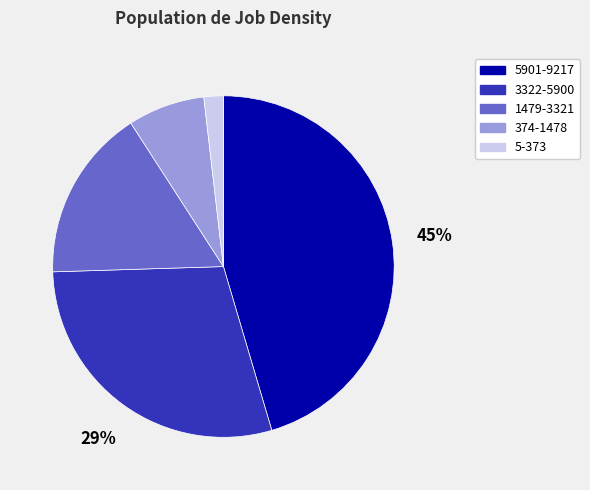

What percentage is the 5901-9217 slice, to the nearest percent?

45%